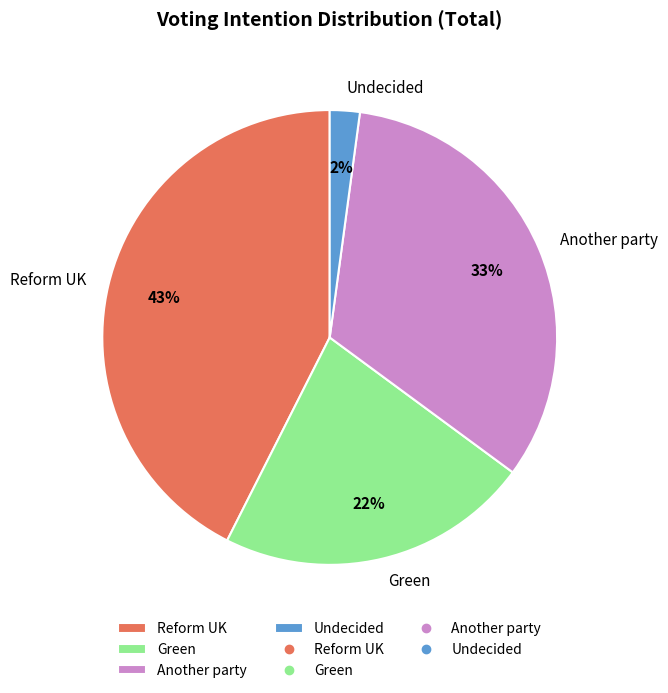

Does any single category account for the majority?

No